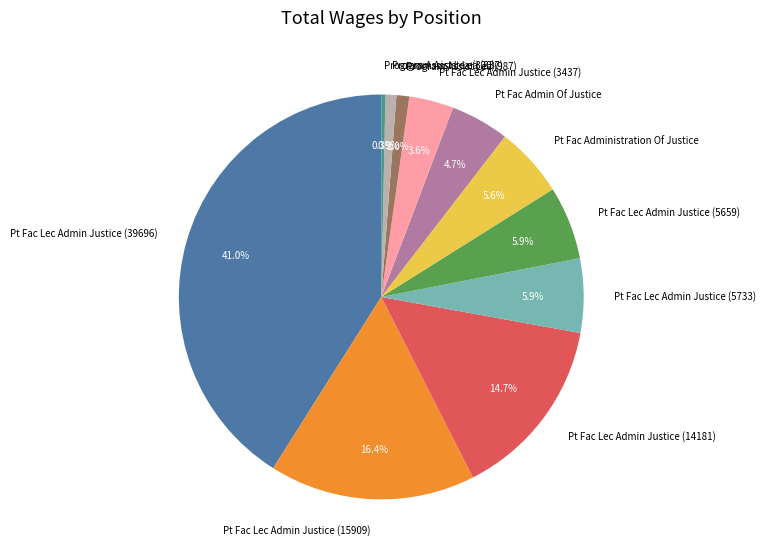

Is it true that Program Assist Lea (987) is 1% of the pie?

True